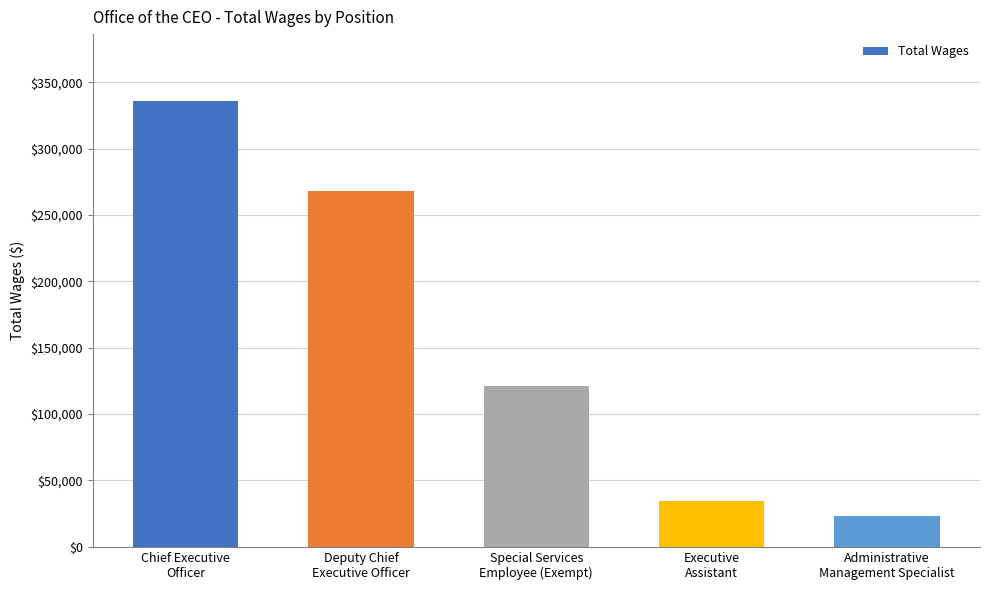

Reading left to right, extract all data points from this chart.

335885	267917	121490	34316	23299